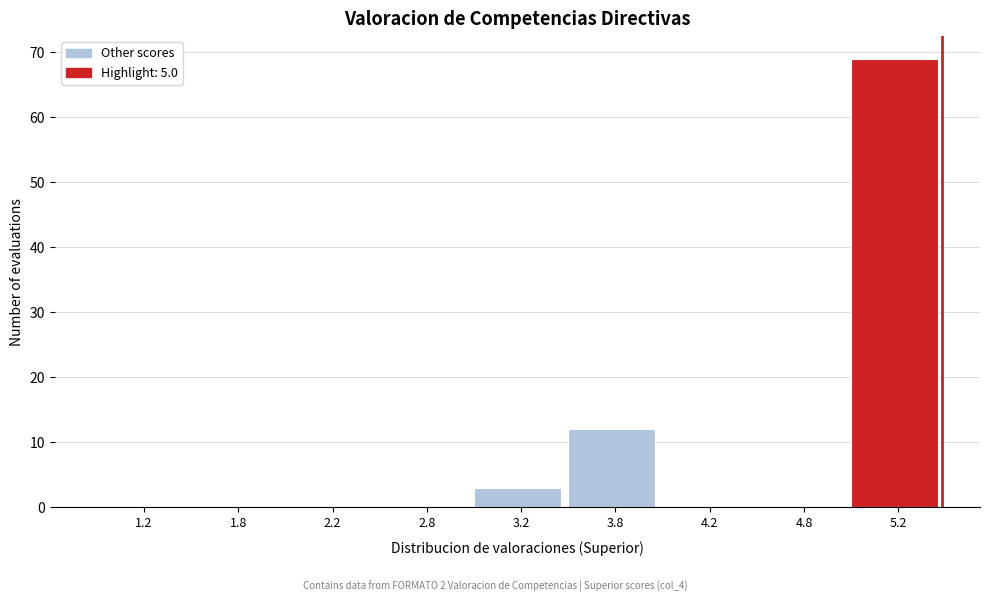

Reading left to right, extract all data points from this chart.

1.2=0	1.8=0	2.2=0	2.8=0	3.2=3	3.8=12	4.2=0	4.8=0	5.2=69